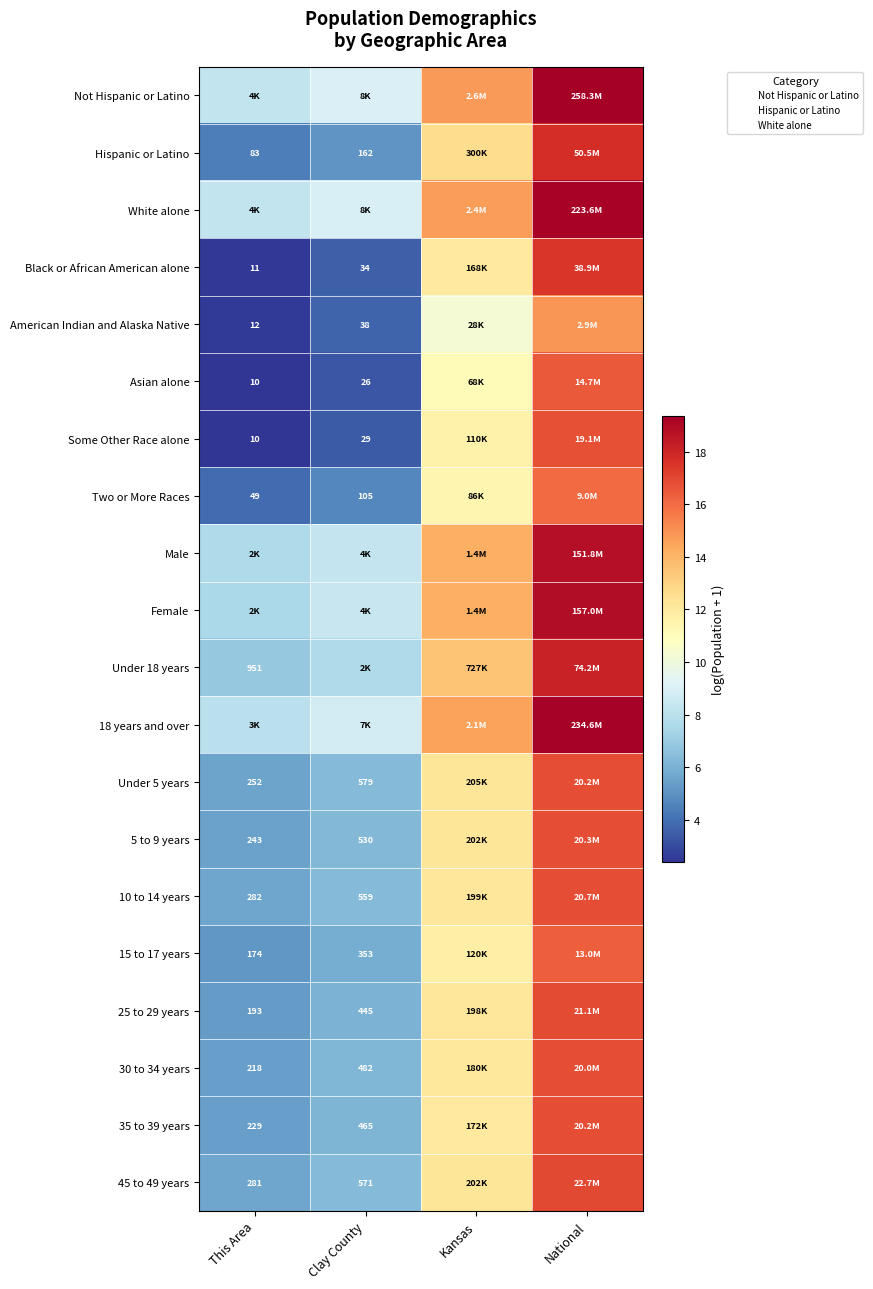

Which category has the highest value across all series?

National